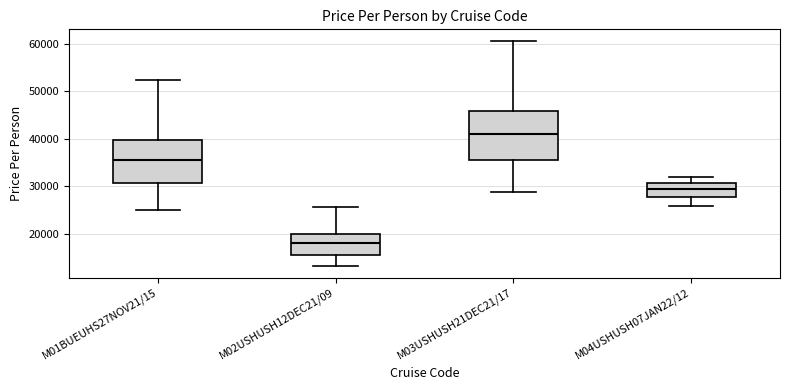

Which box's median line is the lowest?

M02USHUSH12DEC21/09